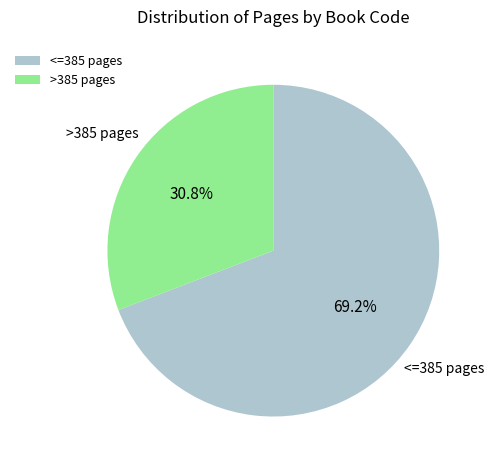

Rank the categories by value from highest to lowest.

<=385 pages, >385 pages